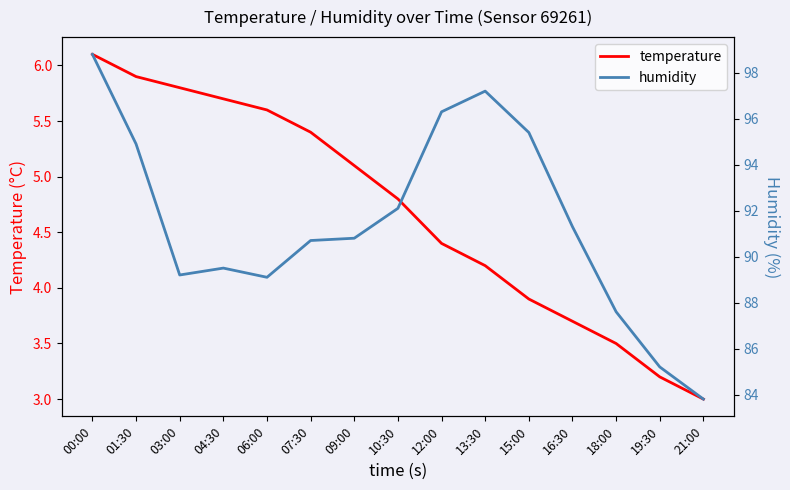

Which has a higher value, 06:00 or 01:30?

01:30